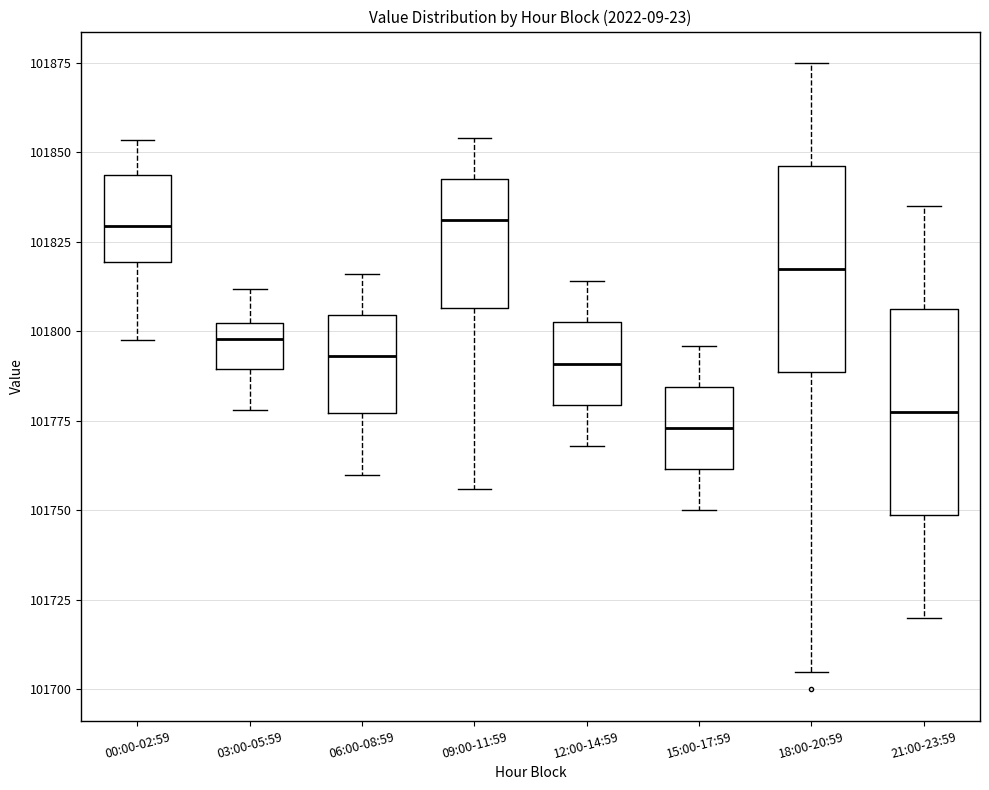

Reading left to right, transcribe this box plot: for each box, give where its median line is, the range the box spans, and where its two whiskers end, as read against the y-axis. The values are not printed on the chart, so give them approximately, as read against the axis.

00:00-02:59: median 101830, box 101820 to 101845, whiskers 101800 to 101855
03:00-05:59: median 101800 (inside the box), box 101790 to 101800, whiskers 101780 to 101810
06:00-08:59: median 101795, box 101775 to 101805, whiskers 101760 to 101815
09:00-11:59: median 101830, box 101805 to 101845, whiskers 101755 to 101855
12:00-14:59: median 101790, box 101780 to 101805, whiskers 101770 to 101815
15:00-17:59: median 101775, box 101760 to 101785, whiskers 101750 to 101795
18:00-20:59: median 101820, box 101790 to 101845, whiskers 101705 to 101875
21:00-23:59: median 101780, box 101750 to 101805, whiskers 101720 to 101835